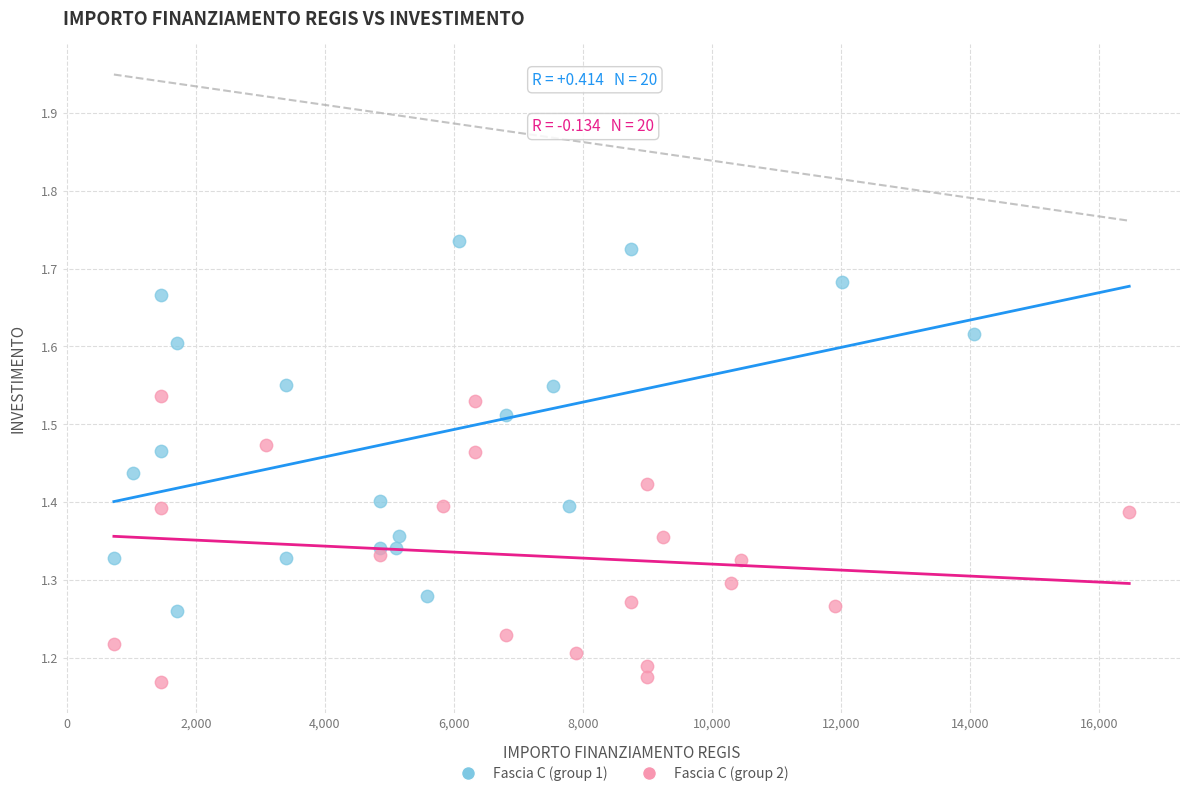

Which series contains the lowest Y value?

Fascia C (group 2)